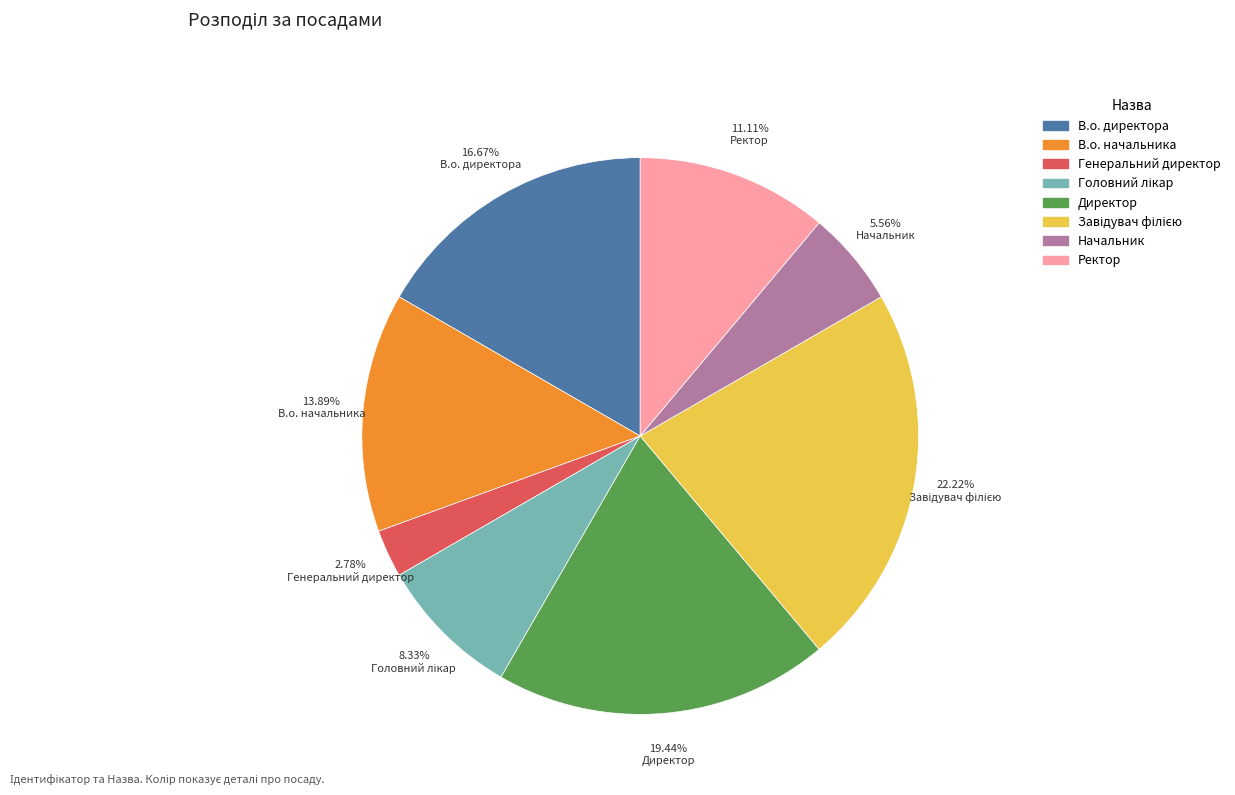

Does any single category account for the majority?

No